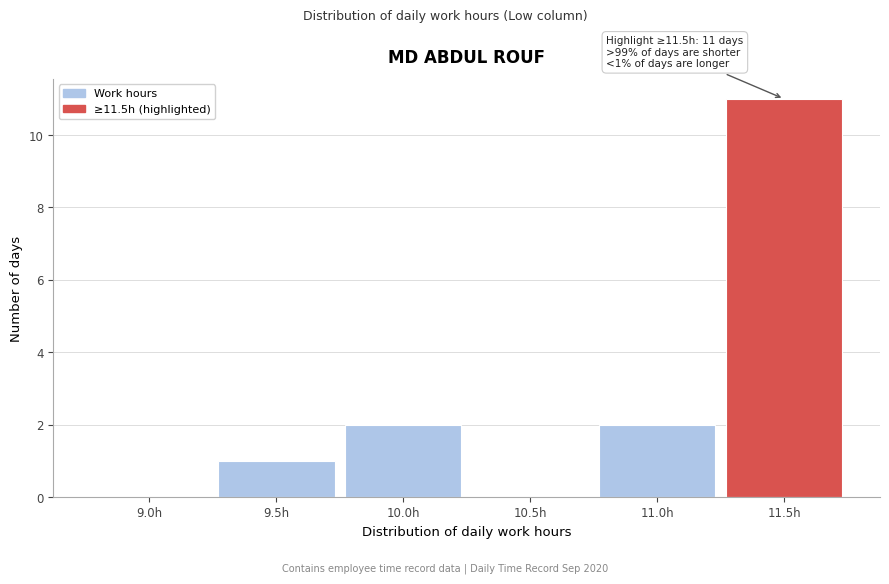

Reading left to right, extract all data points from this chart.

9.0h=0	9.5h=1	10.0h=2	10.5h=0	11.0h=2	11.5h=11